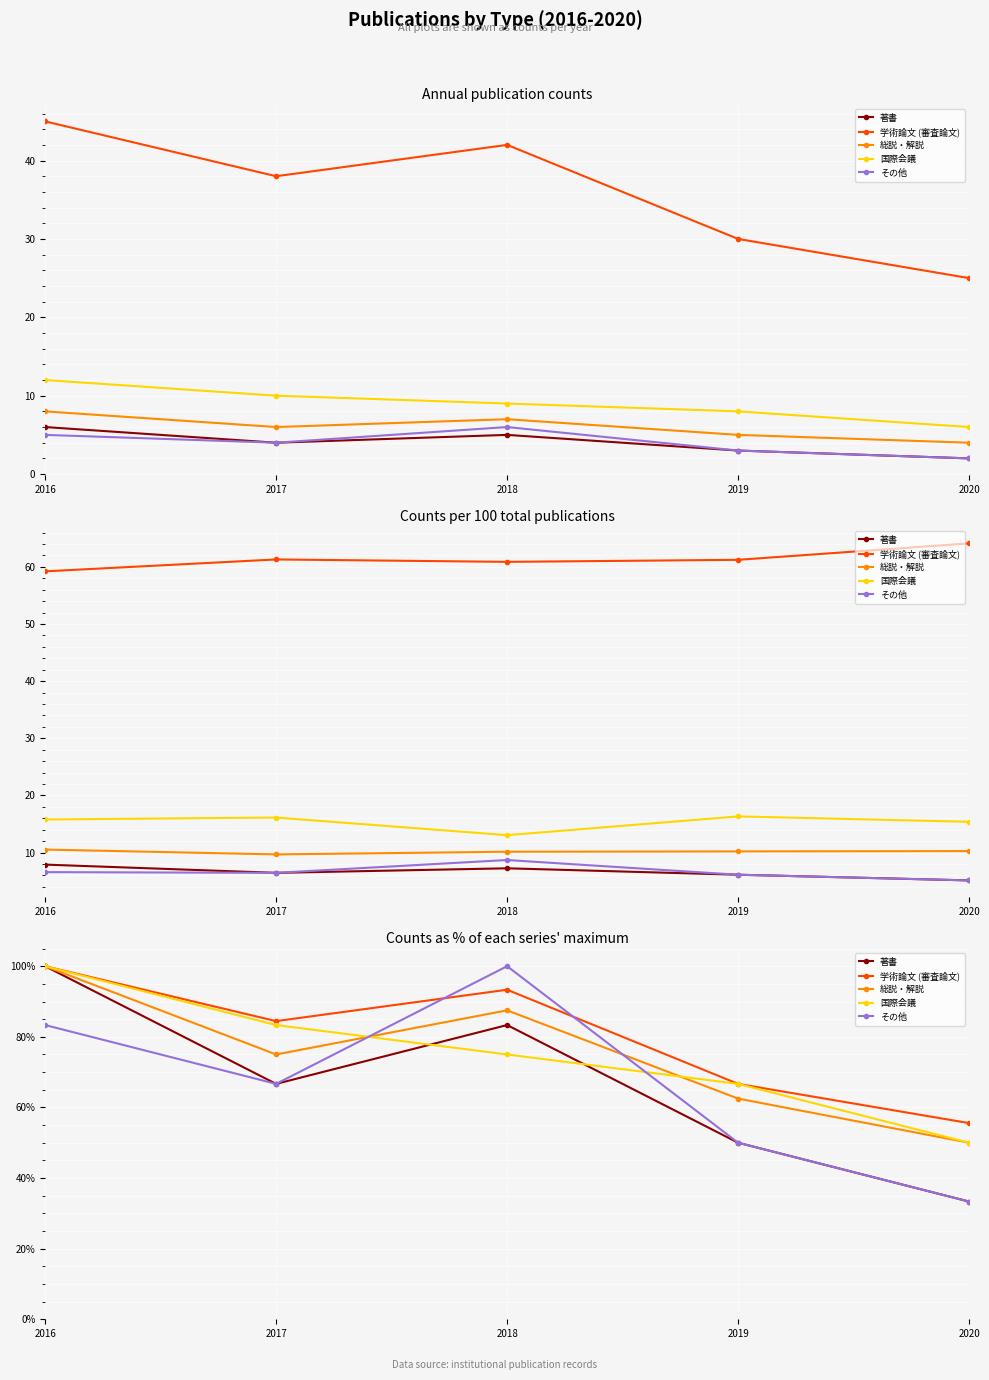

Rank the categories by 著書 value from highest to lowest.

2016, 2018, 2017, 2019, 2020